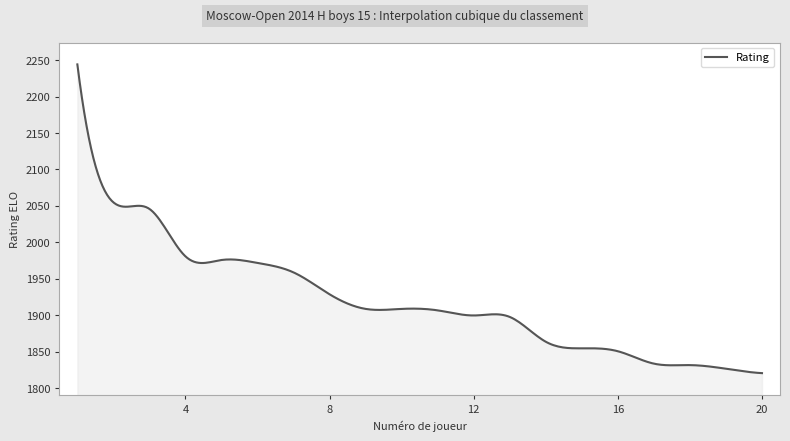

What is the difference between the maximum and minimum values?

423.0